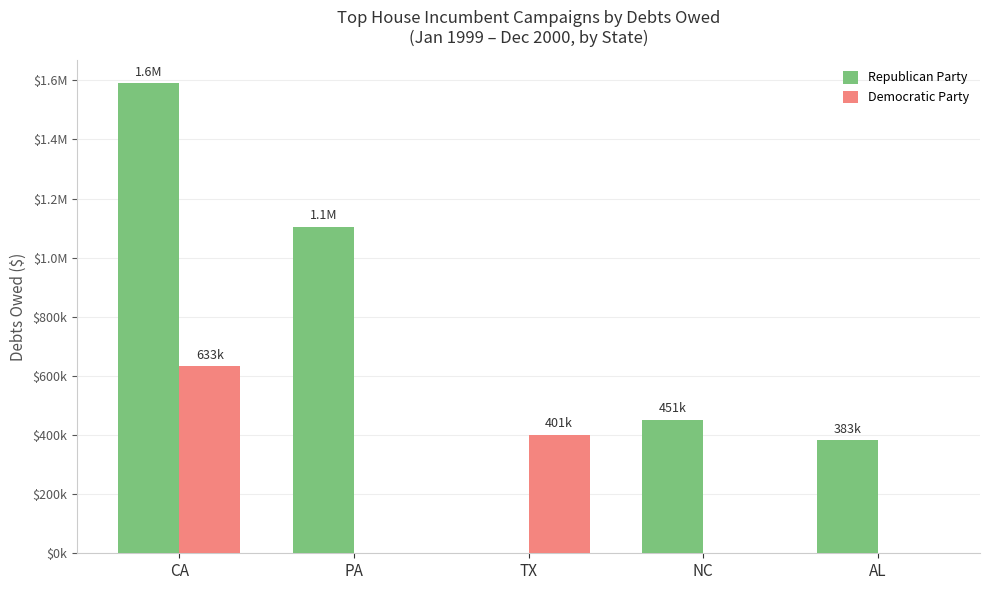

Reading left to right, extract all data points from this chart.

Republican Party: 1590625	1104797	0	451109	383284
Democratic Party: 632678	0	400613	0	0